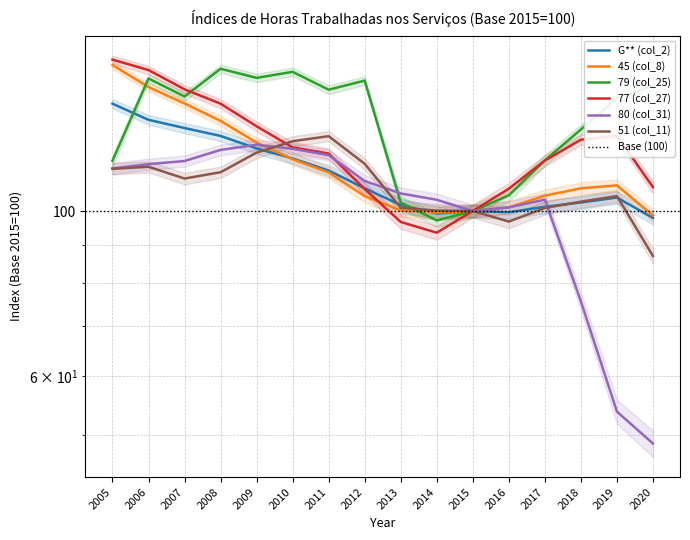

What is the smallest value displayed?

48.7